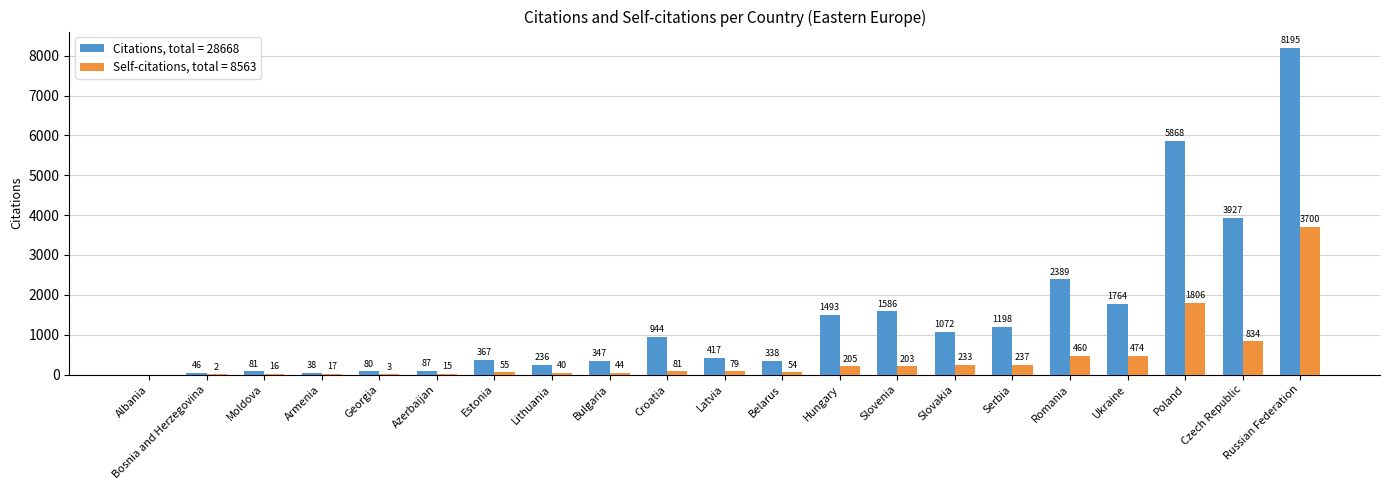

Which series has the largest total across all categories?

Citations, total = 28668